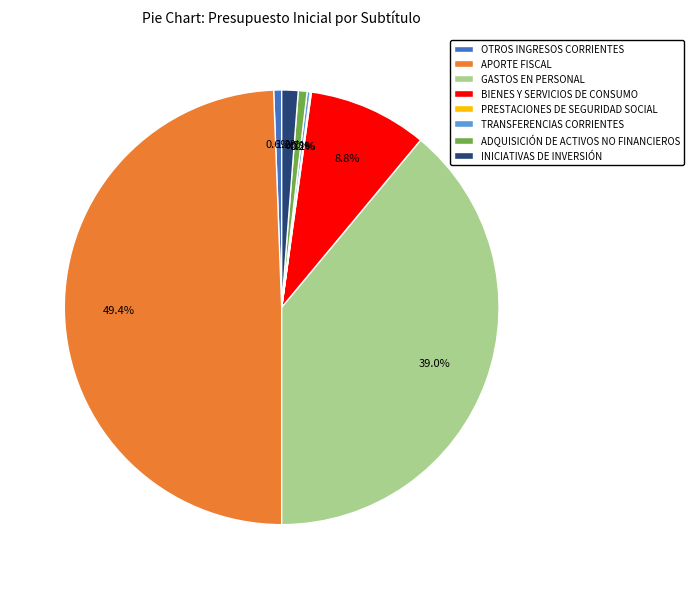

What is the largest slice in the pie chart?

APORTE FISCAL